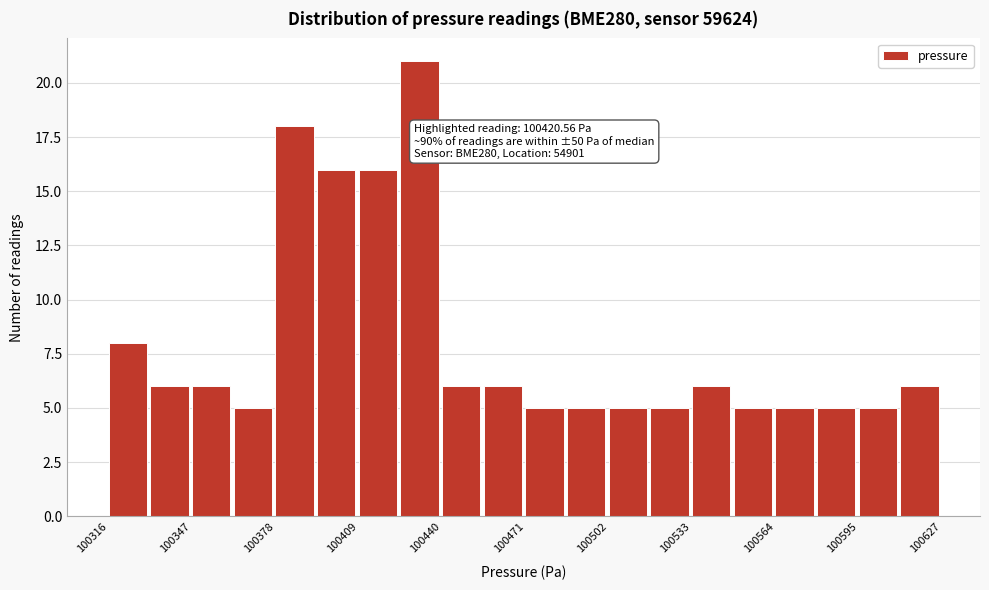

Around what value on the x-axis is the tallest bar? Give the approximate position of its centre, as read against the axis.

100430